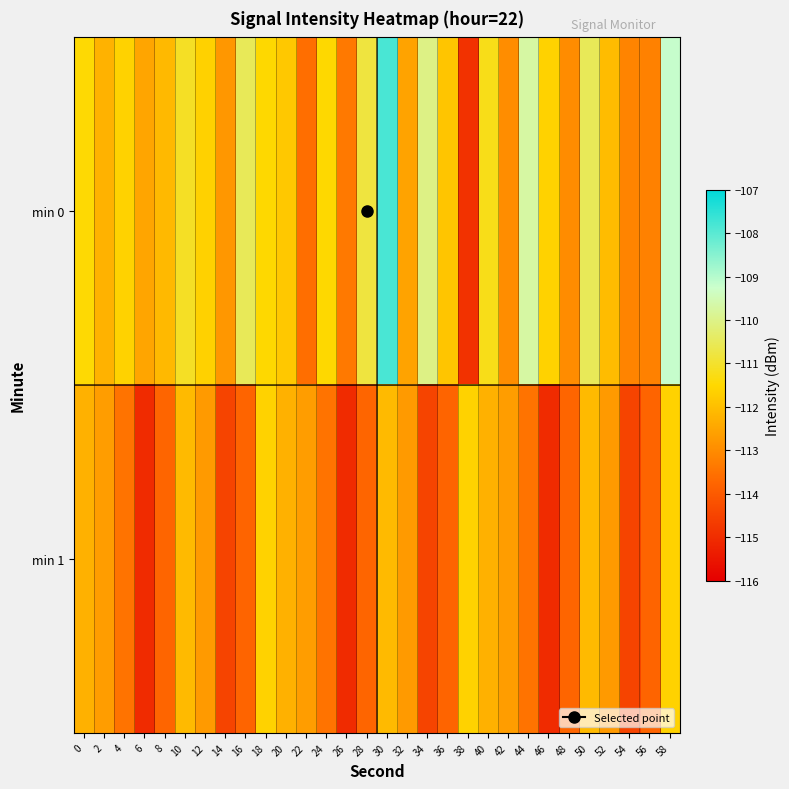

Reading right to left, what are all the values shown in this chart?

min 0: 58=-109.2	56=-113.2	54=-113.1	52=-112.0	50=-110.5	48=-113.0	46=-111.6	44=-109.7	42=-113.0	40=-111.2	38=-114.9	36=-111.9	34=-110.0	32=-112.5	30=-107.8	28=-110.8	26=-113.4	24=-111.5	22=-113.6	20=-111.8	18=-111.5	16=-110.5	14=-112.8	12=-111.6	10=-111.1	8=-112.1	6=-112.5	4=-111.6	2=-112.3	0=-111.5
min 1: 58=-111.6	56=-113.8	54=-114.5	52=-112.7	50=-112.1	48=-113.8	46=-115.0	44=-113.5	42=-112.7	40=-112.3	38=-111.6	36=-113.8	34=-114.5	32=-112.7	30=-112.1	28=-113.8	26=-115.0	24=-113.5	22=-112.7	20=-112.3	18=-111.6	16=-113.8	14=-114.5	12=-112.7	10=-112.1	8=-113.8	6=-115.0	4=-113.5	2=-112.7	0=-112.3